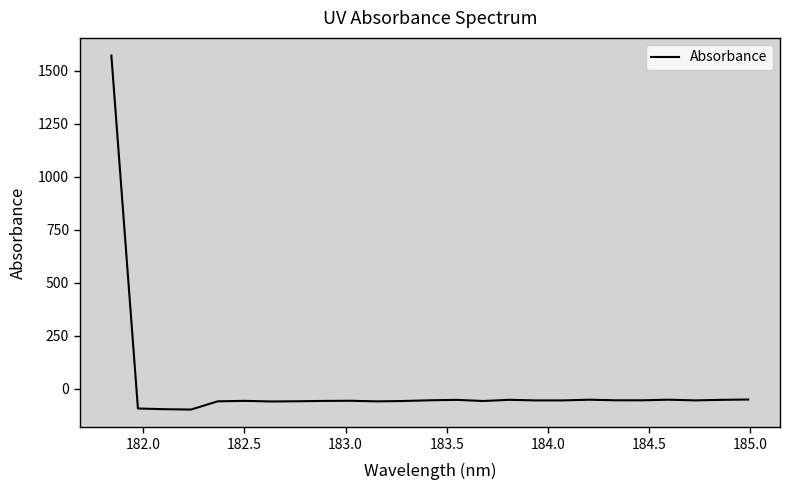

What is the difference between the maximum and minimum values?

1670.4